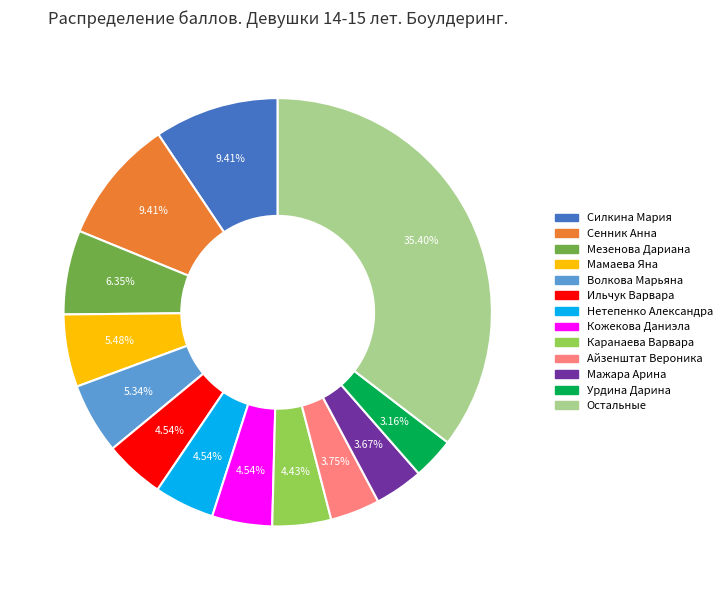

Count the number of slices in the pie.

13